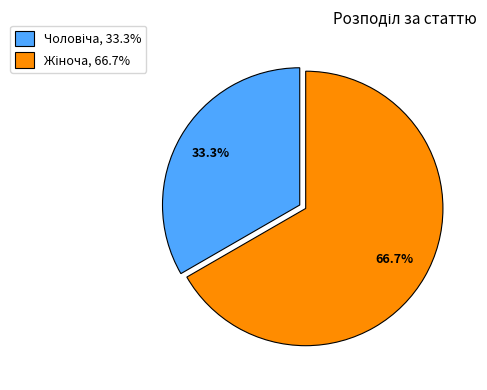

Is there any slice that represents more than half of the pie?

Yes